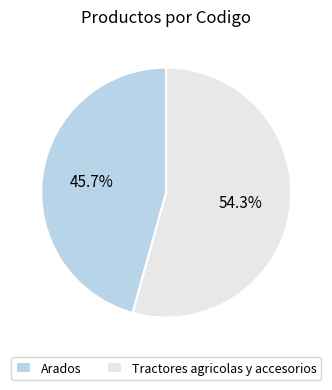

Is the sum of Arados and Tractores agricolas y accesorios greater than half?

Yes